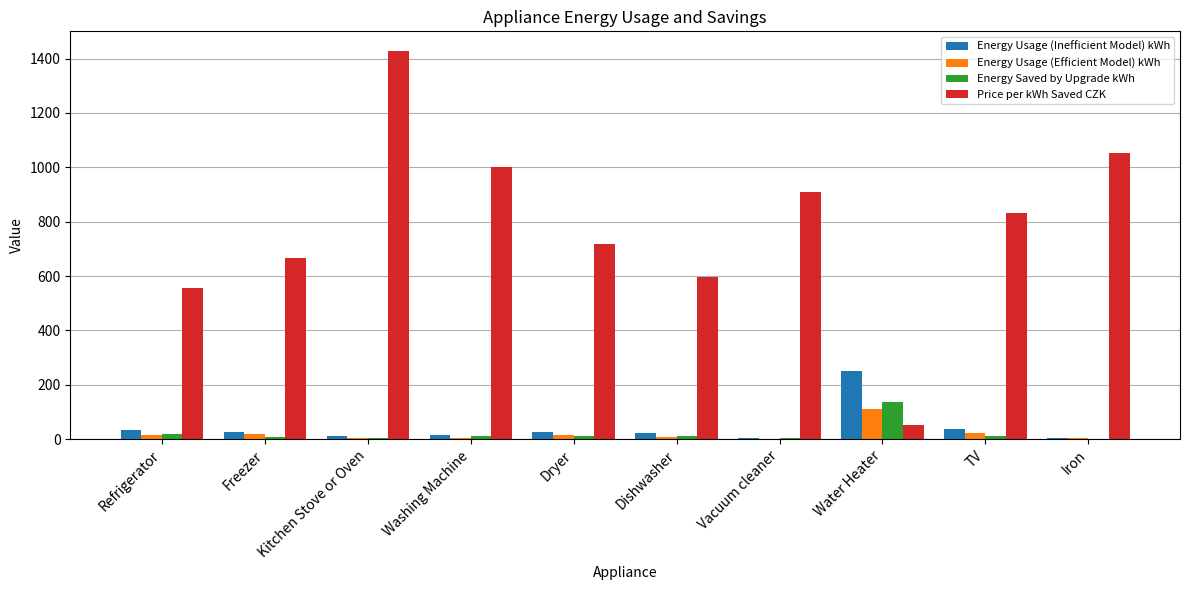

At which category is the sum across all series the highest?

Kitchen Stove or Oven